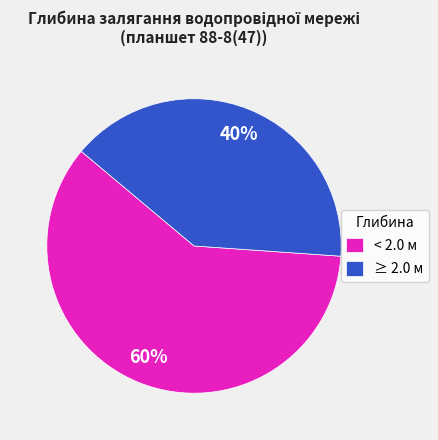

How many slices are in this pie chart?

2